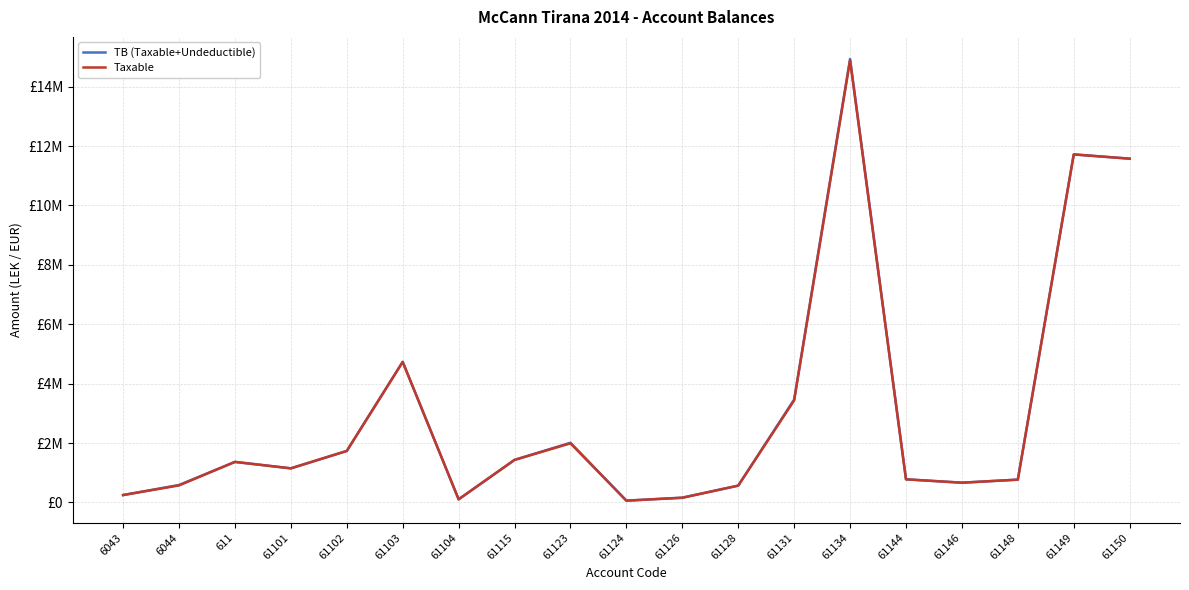

What are all the series names shown in the legend?

TB (Taxable+Undeductible), Taxable